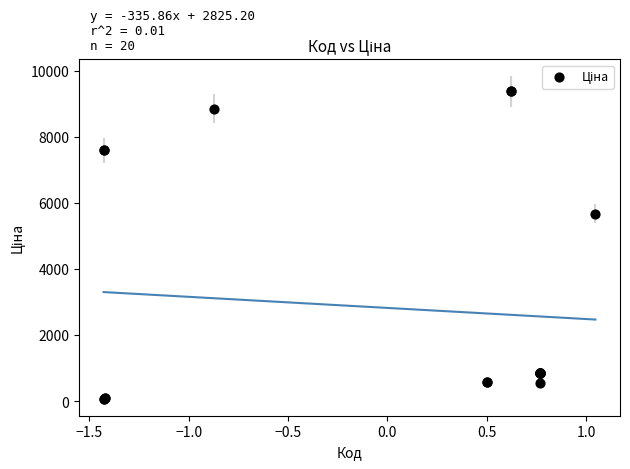

What Y value in the scatter plot is closest to 4720?

5673.8